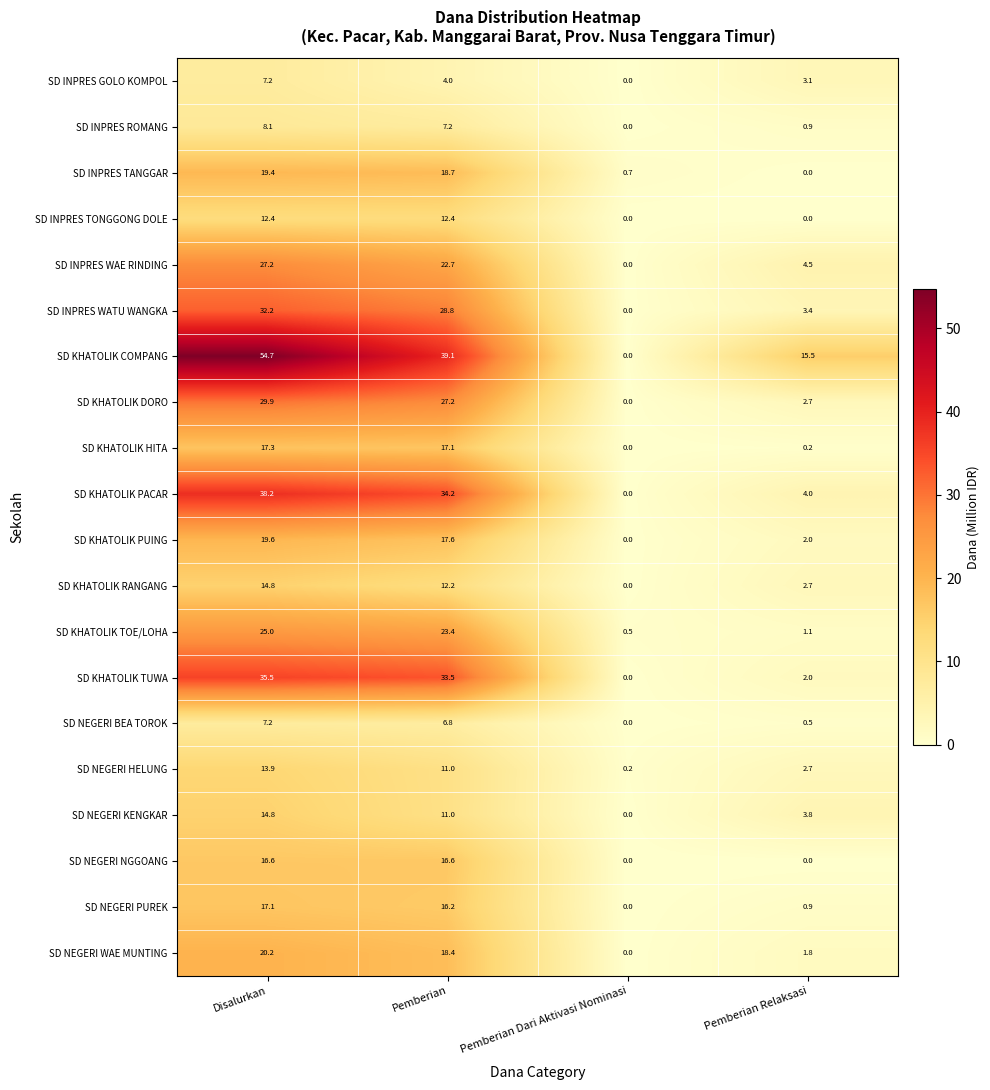

Count the number of categories in the chart.

4